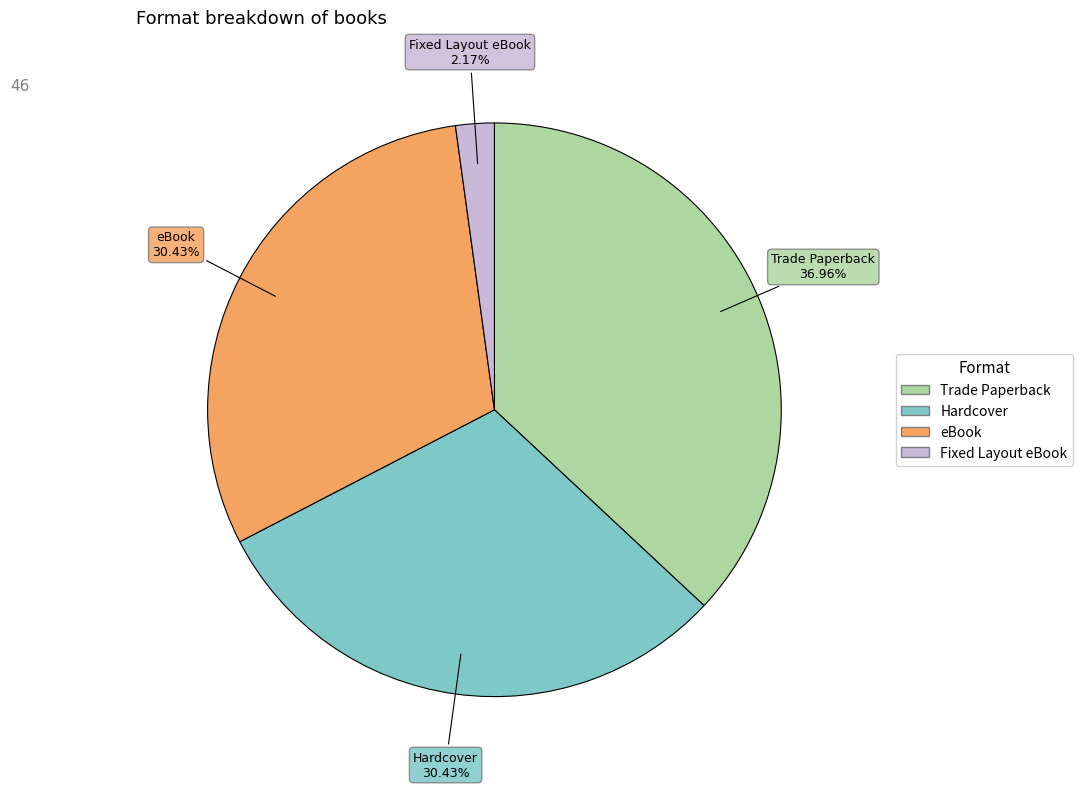

How many segments does this pie chart have?

4